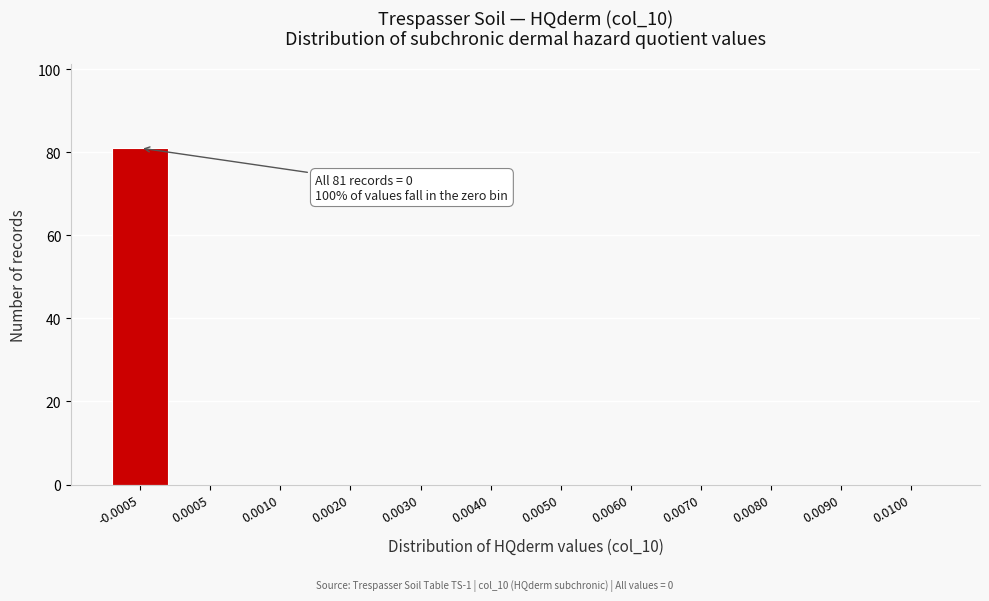

Reading left to right, extract all data points from this chart.

-0.0005=81	0.0005=0	0.0010=0	0.0020=0	0.0030=0	0.0040=0	0.0050=0	0.0060=0	0.0070=0	0.0080=0	0.0090=0	0.0100=0